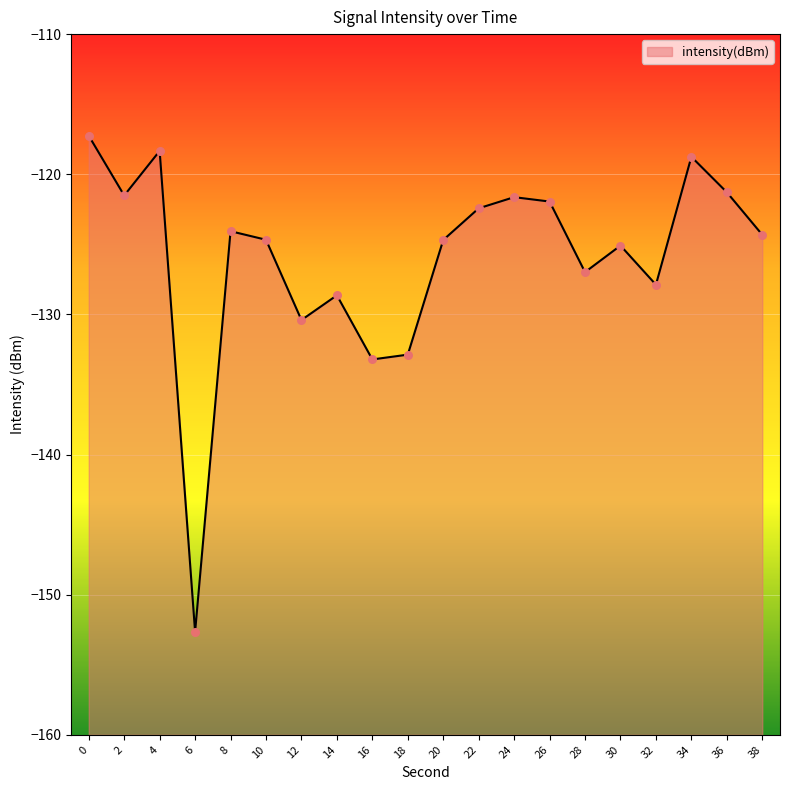

Which has a higher value, 22 or 34?

34